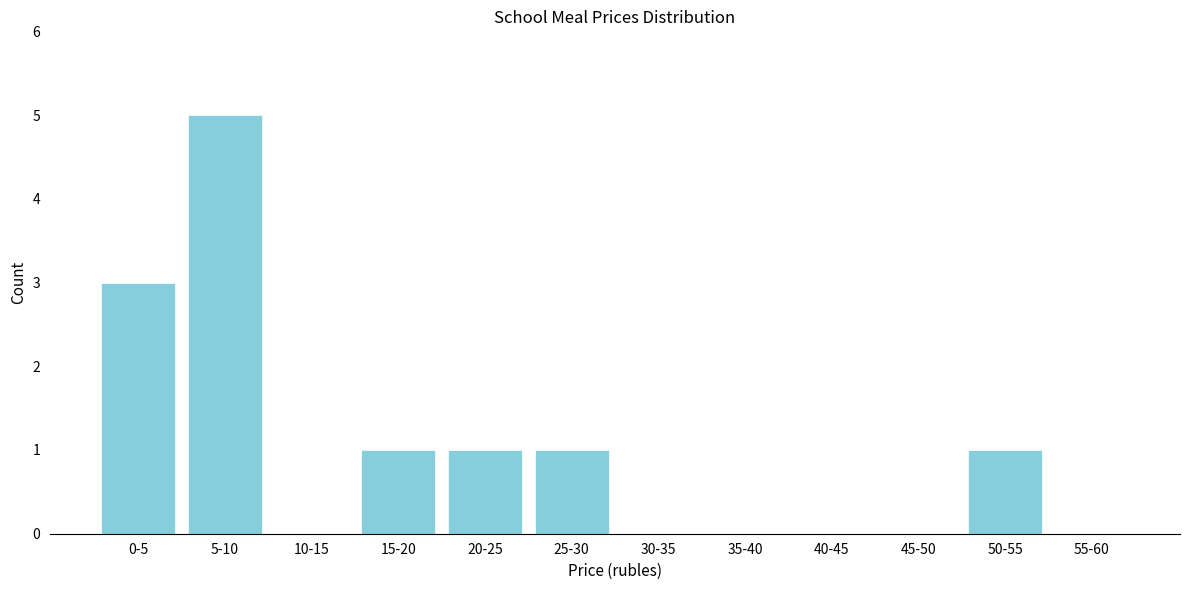

Reading left to right, extract all data points from this chart.

0-5=3	5-10=5	10-15=0	15-20=1	20-25=1	25-30=1	30-35=0	35-40=0	40-45=0	45-50=0	50-55=1	55-60=0